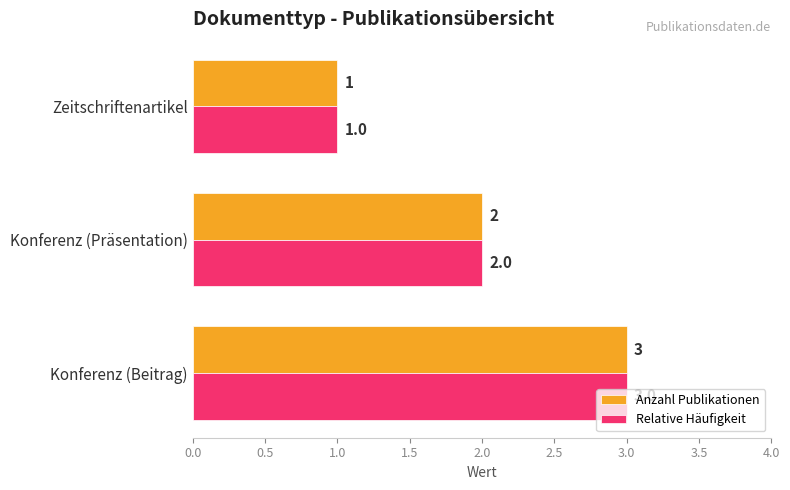

Rank the categories by Relative Häufigkeit value from lowest to highest.

Zeitschriftenartikel, Konferenz (Präsentation), Konferenz (Beitrag)